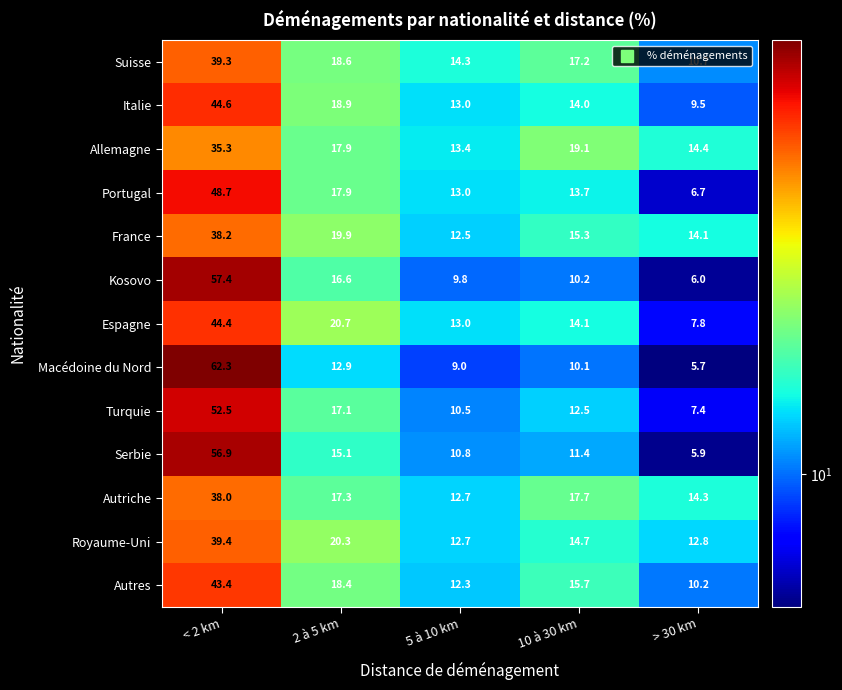

Count the number of data series in this chart.

13